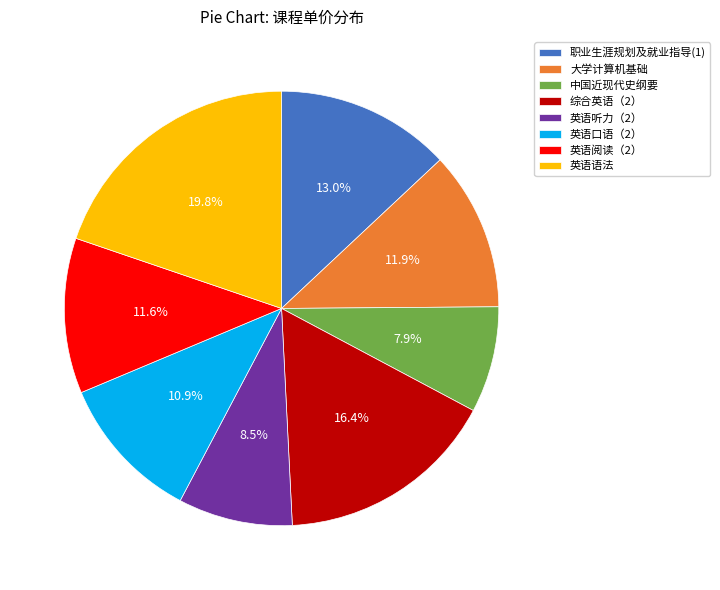

Is there any slice that represents more than half of the pie?

No